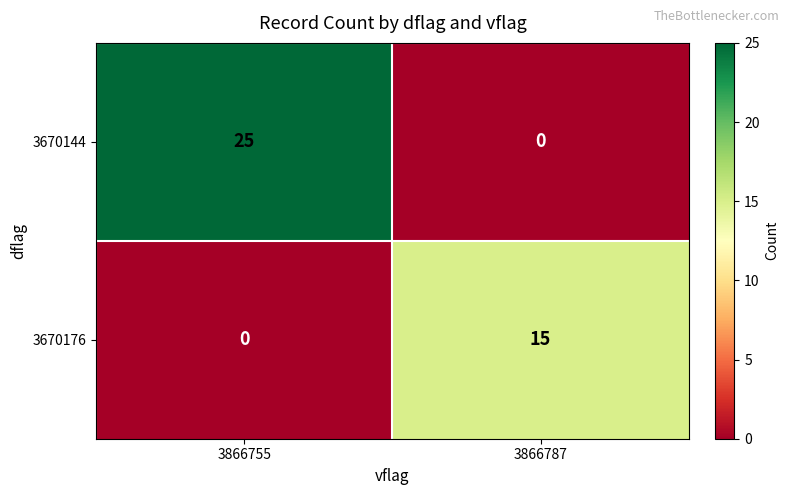

At which label does 3670144 reach its peak?

3866755